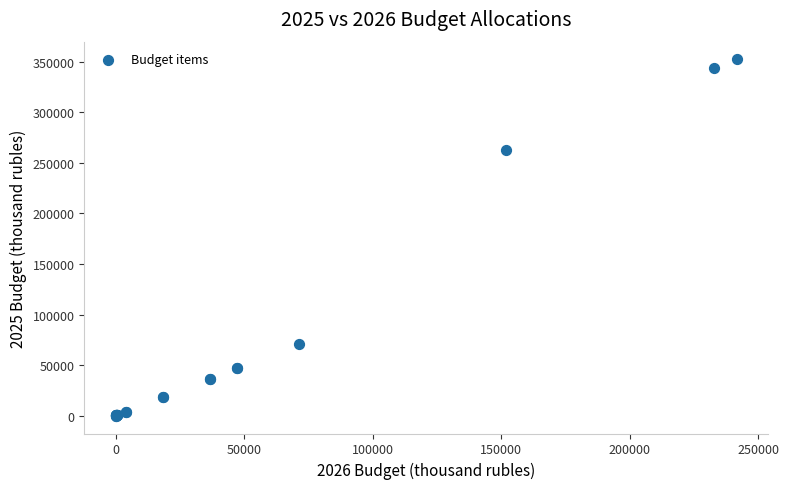

What Y value in the scatter plot is closest to 176057?

262715.1